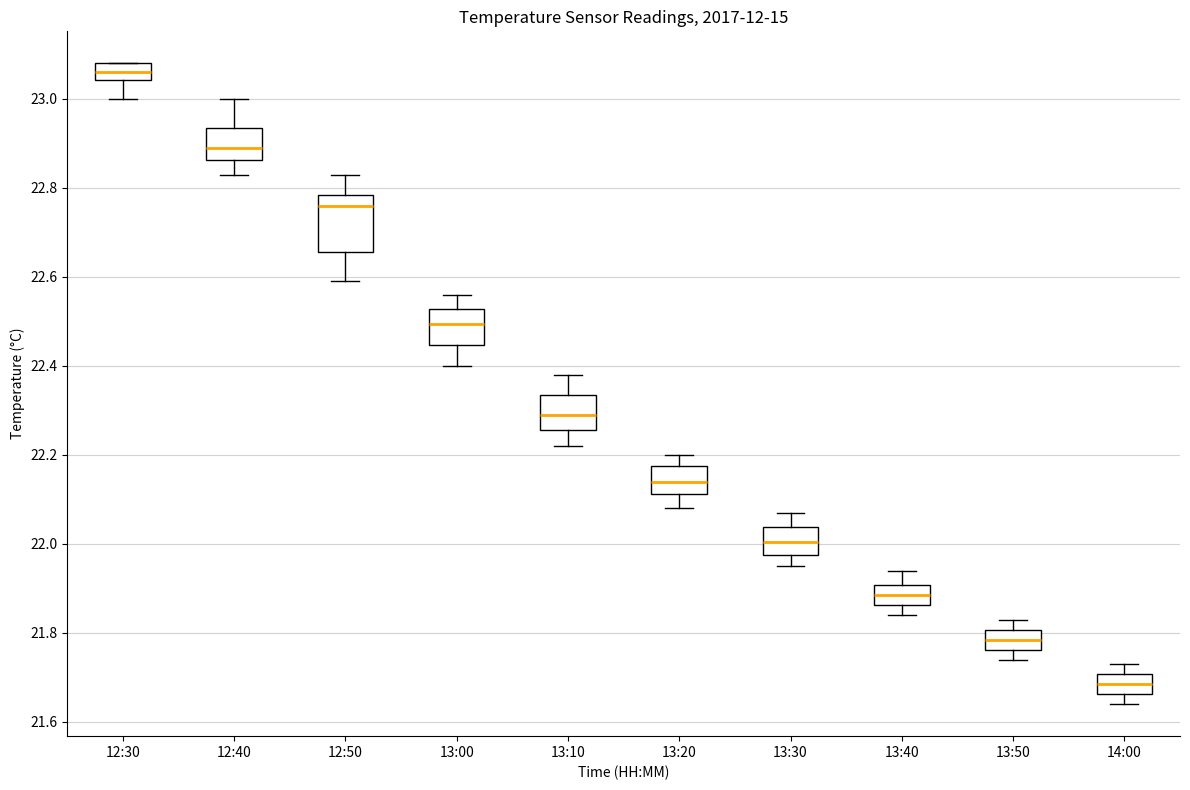

Which box's median line is the highest?

12:30